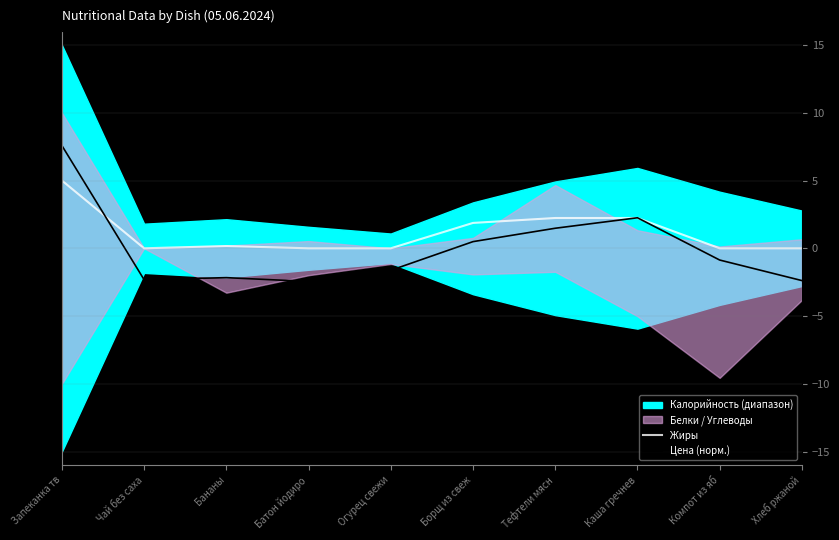

Where is Жиры nearest to the value 2?

Борщ из свеж